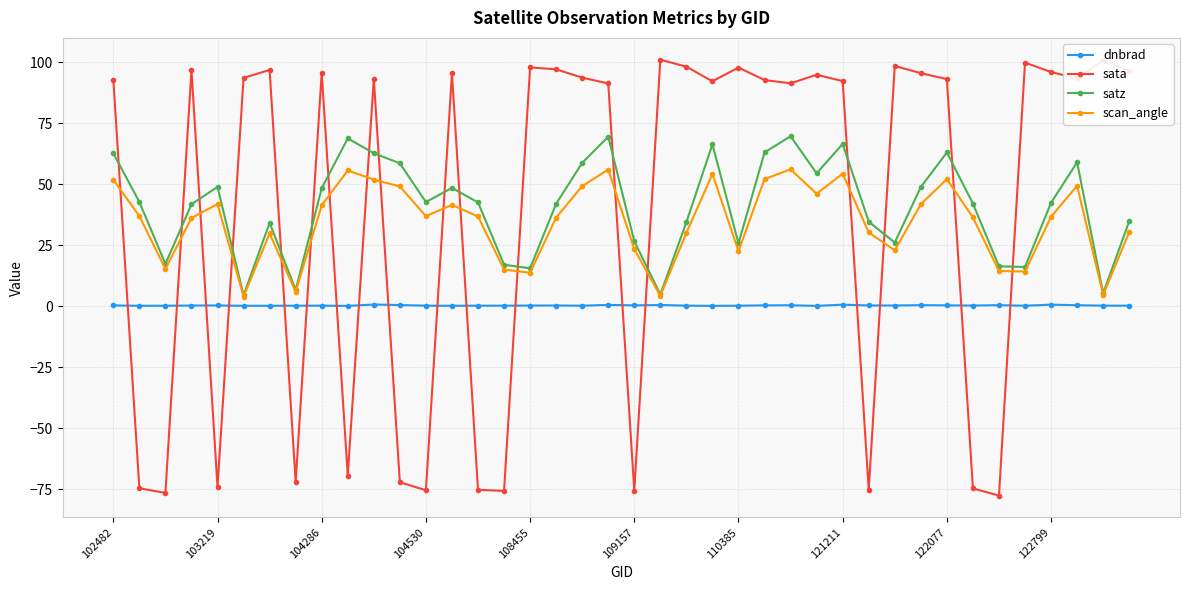

True or false: scan_angle has more than 1 points higher than both neighbors.

True